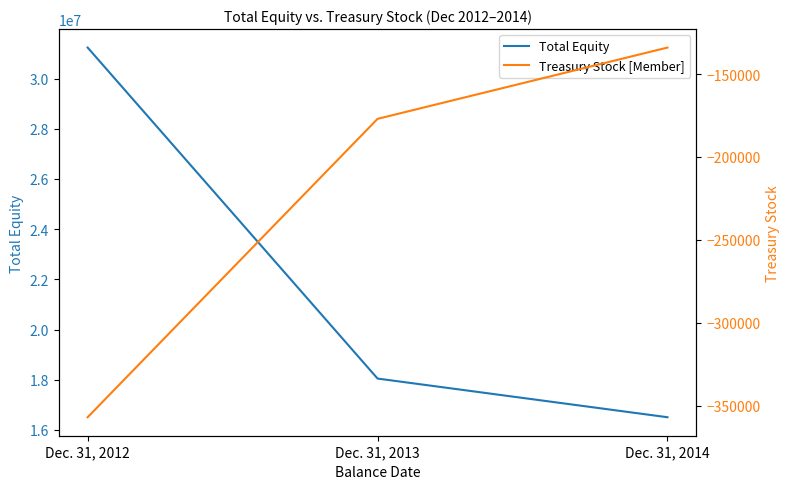

What is the highest value of the Treasury Stock [Member] series?

-134000